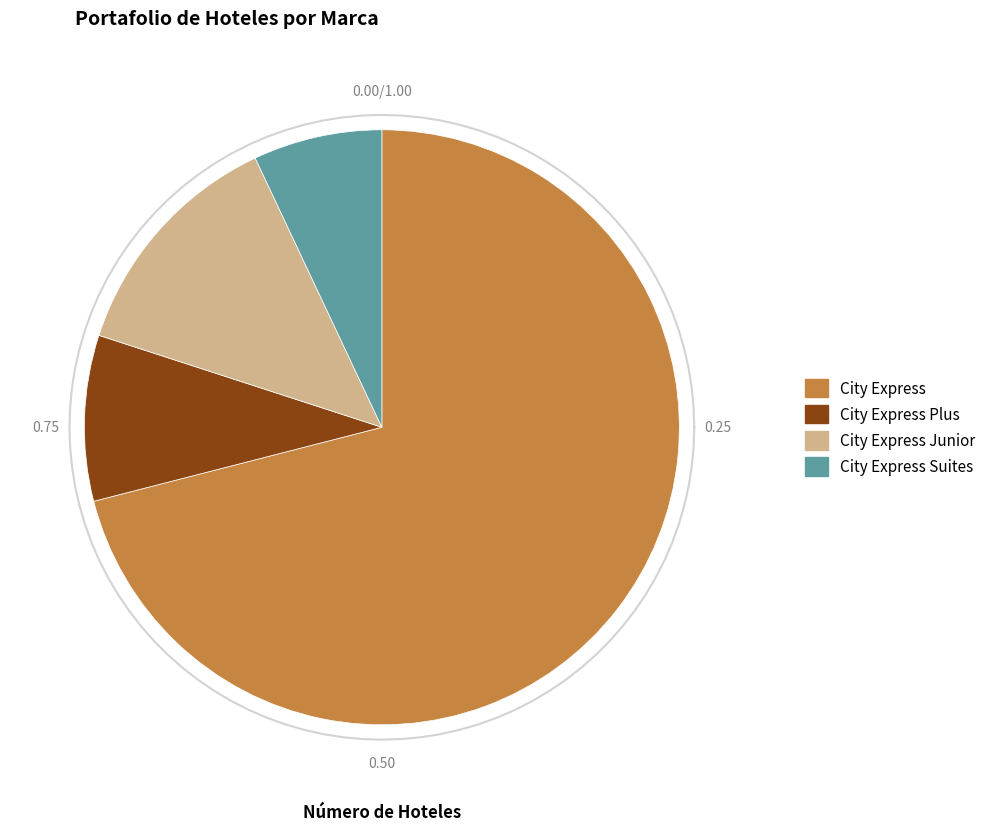

Count the number of slices in the pie.

4